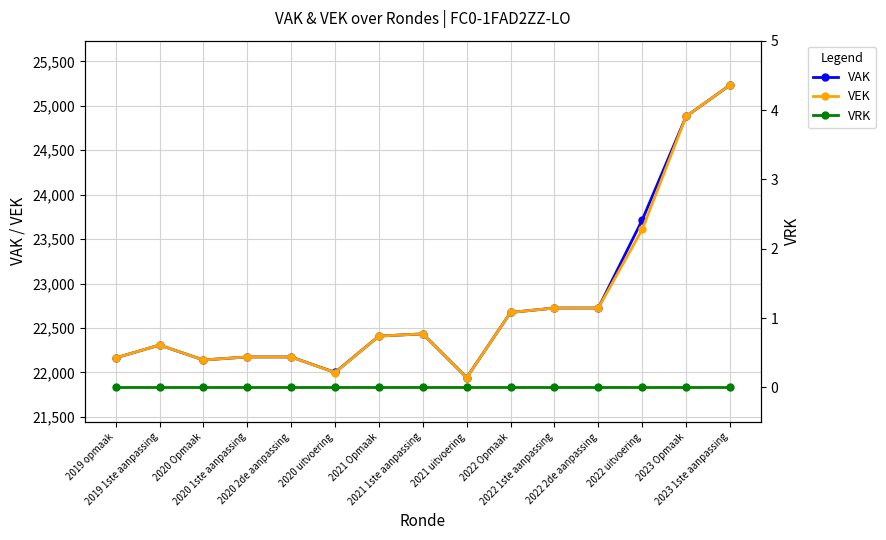

Rank the series by their maximum value, from highest to lowest.

VAK, VEK, VRK